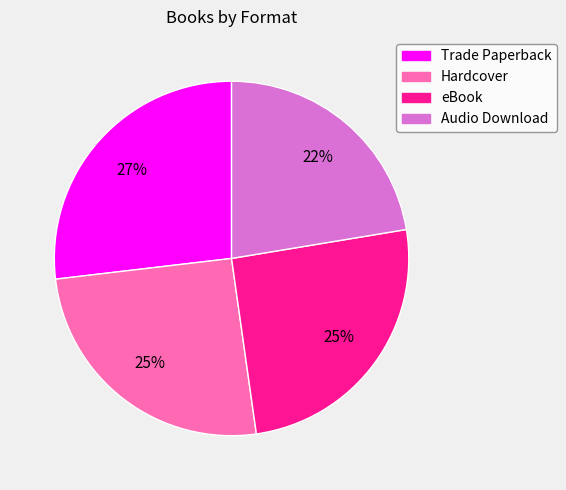

What percentage is the eBook slice, to the nearest percent?

25%